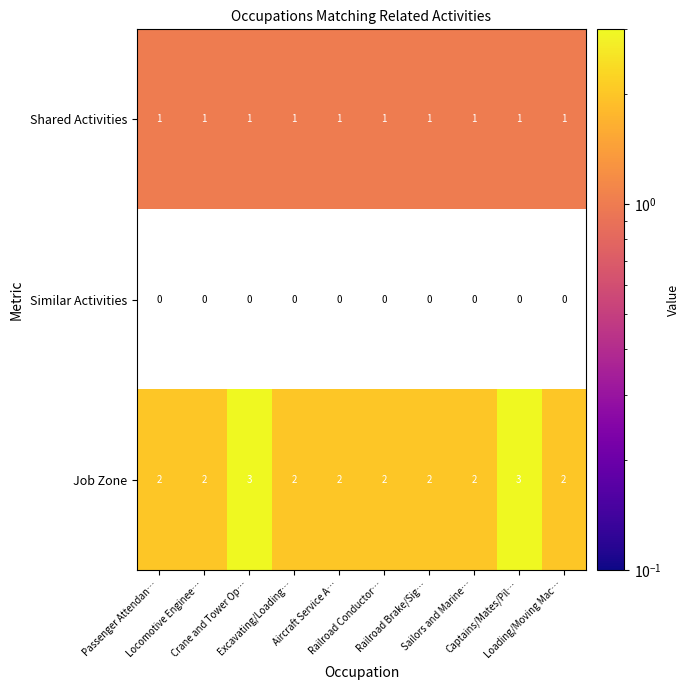

Count the number of data series in this chart.

3